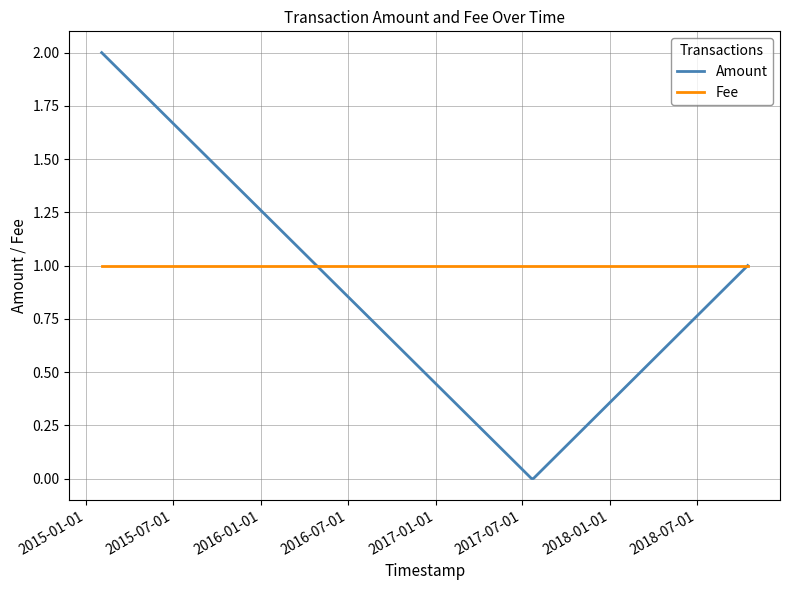

List the series in order of their peak value, highest first.

Amount, Fee